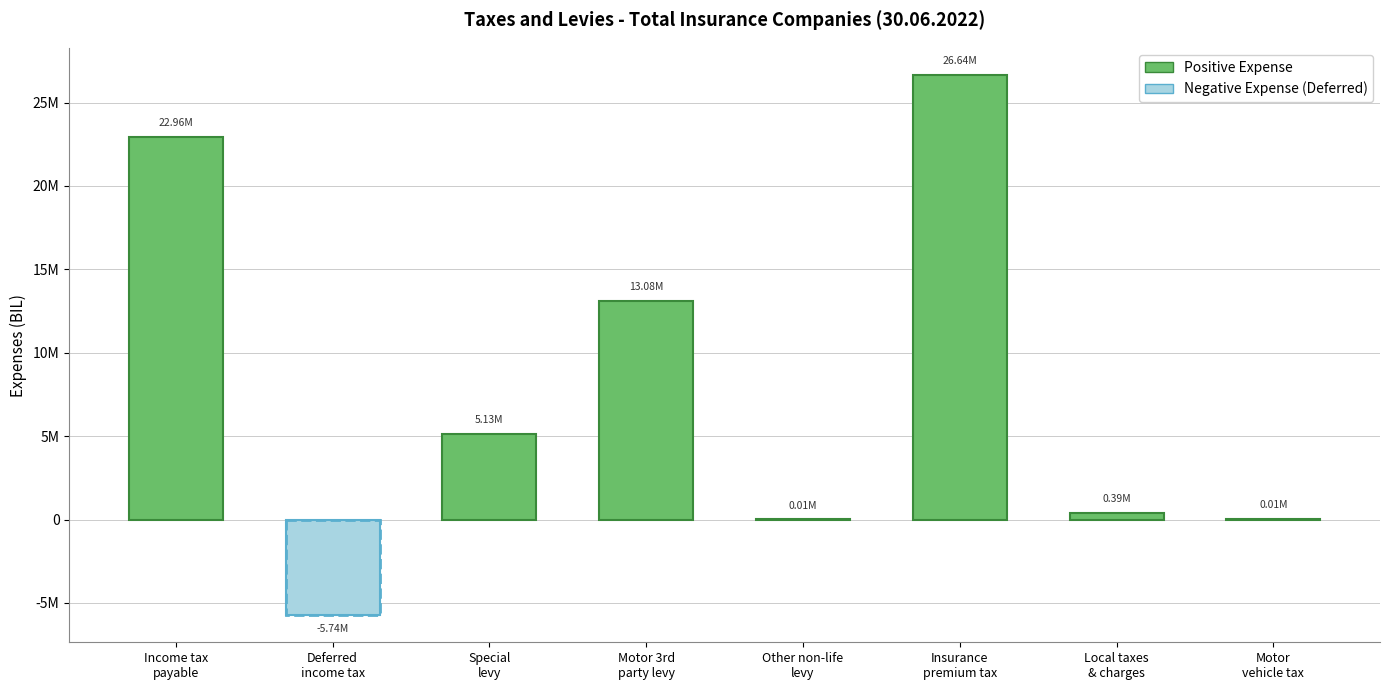

What is the smallest value displayed?

-5741960